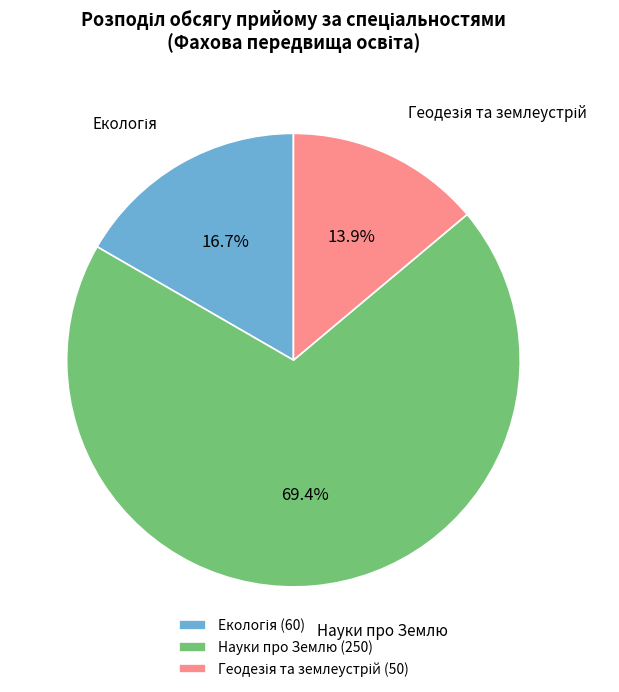

Is Науки про Землю the majority of the pie?

Yes